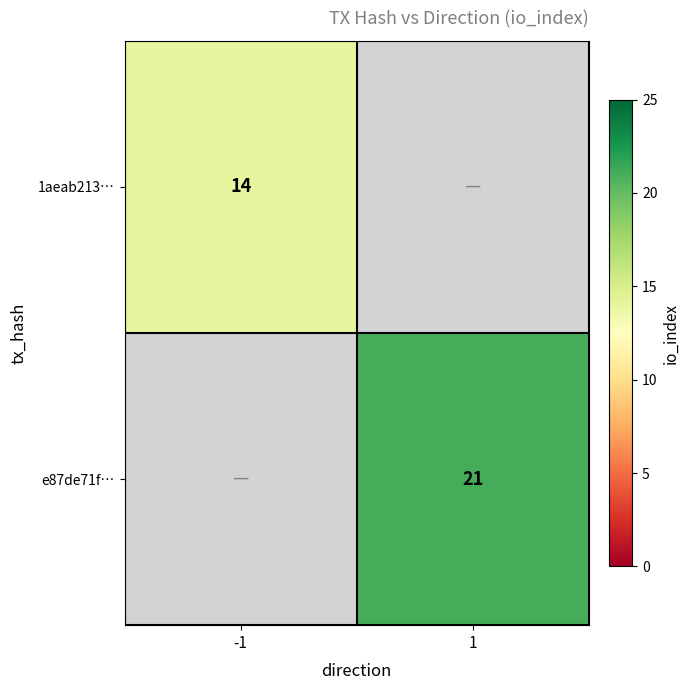

Is it true that e87de71f… equals 28.9 at 1?

False